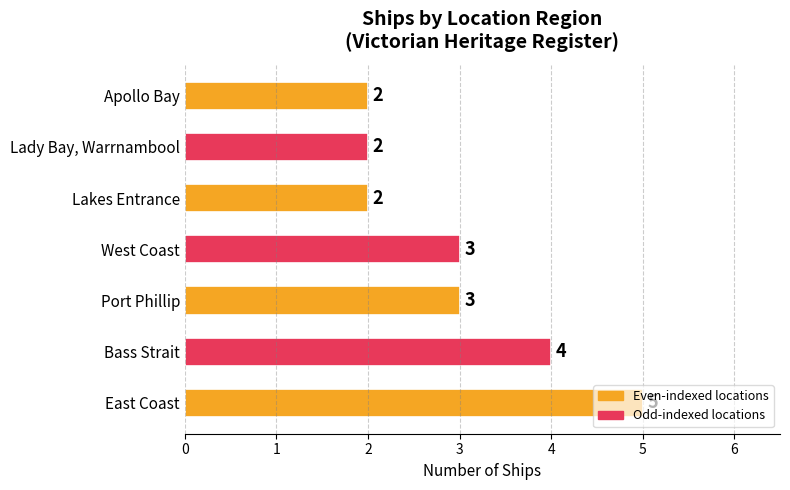

What is the maximum value shown in the chart?

5